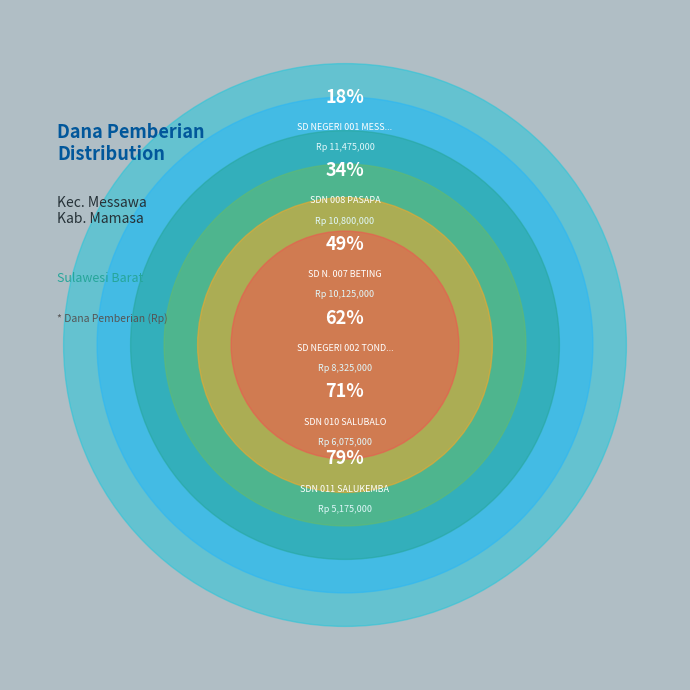

What is the change in value from SD NEGERI 002 TONDOK SALU to SDN 008 PASAPA?

+2475000